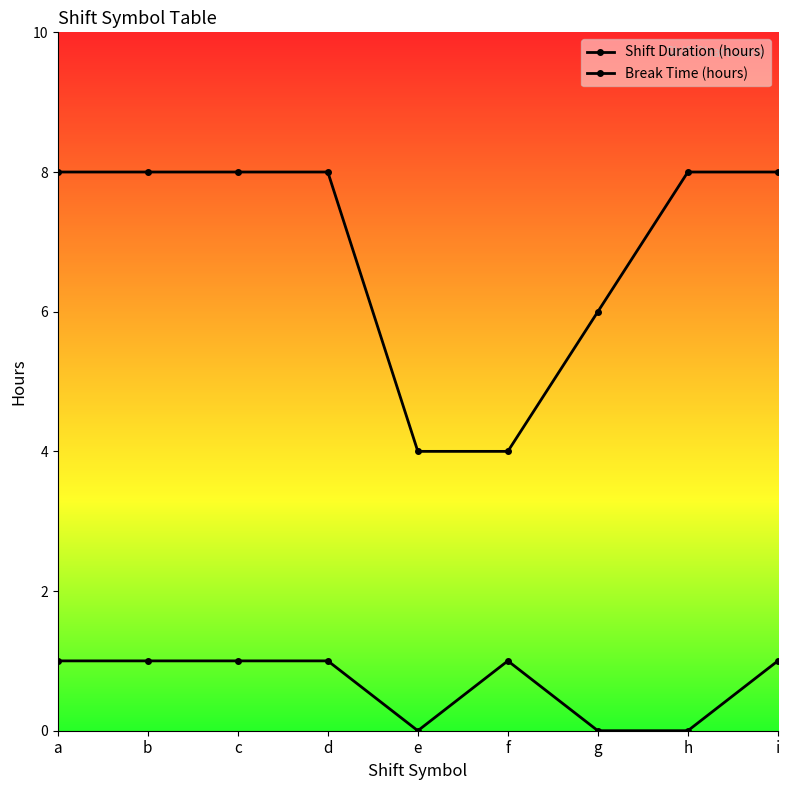

The value of Break Time (hours) at g is -0.6. True or false?

False